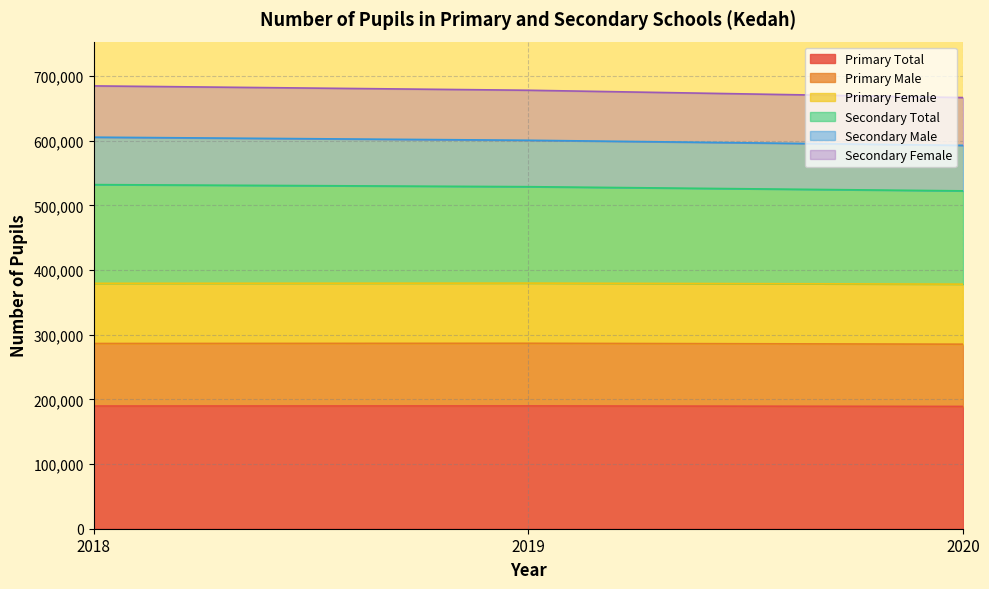

How many data points in Primary Female are above 379594?

1